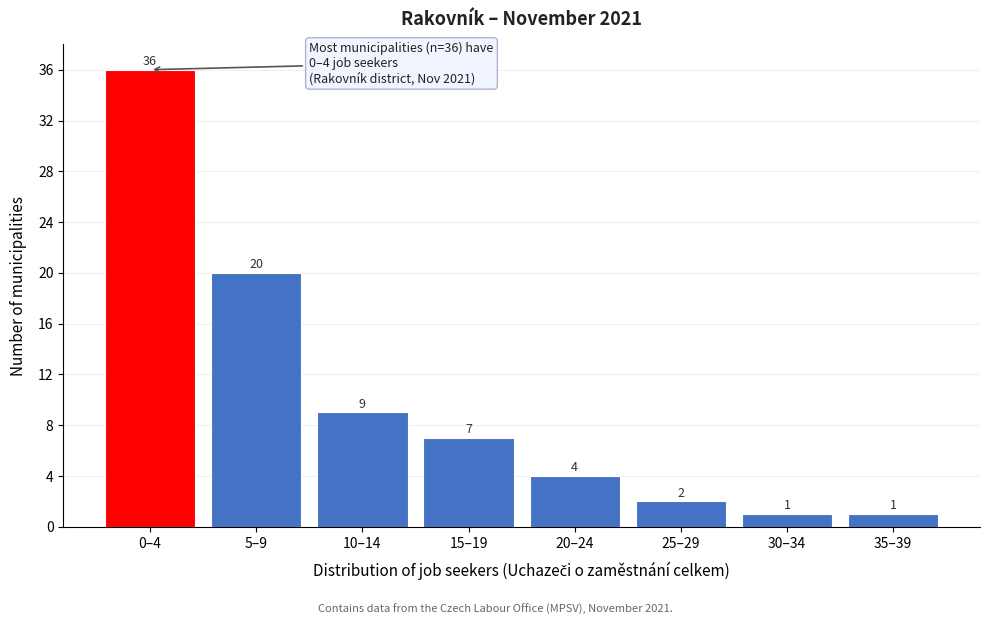

Reading right to left, list all the values displayed in this chart.

35–39=1	30–34=1	25–29=2	20–24=4	15–19=7	10–14=9	5–9=20	0–4=36